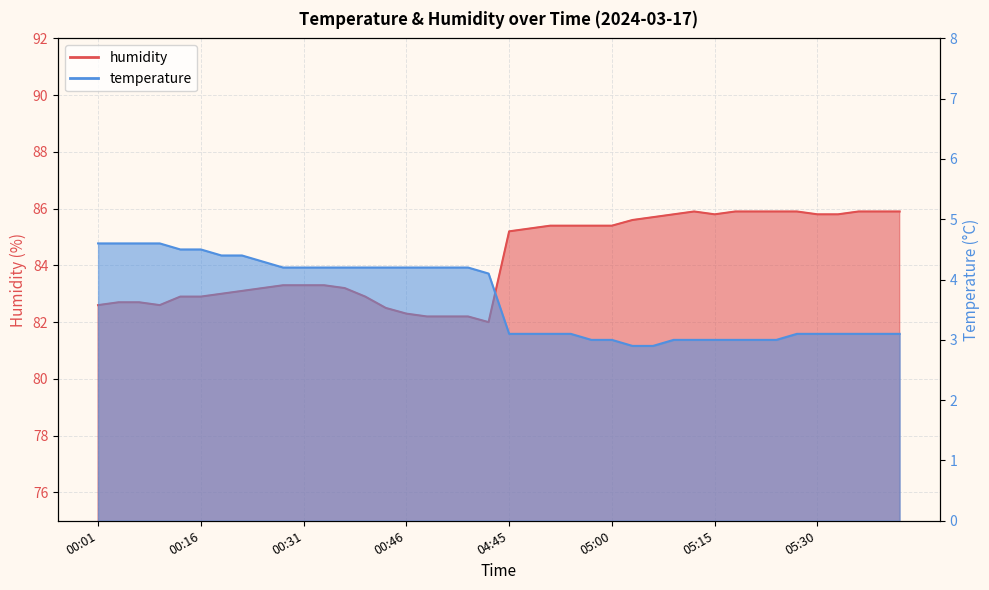

The temperature series shows 4.7 at 05:24. True or false?

False